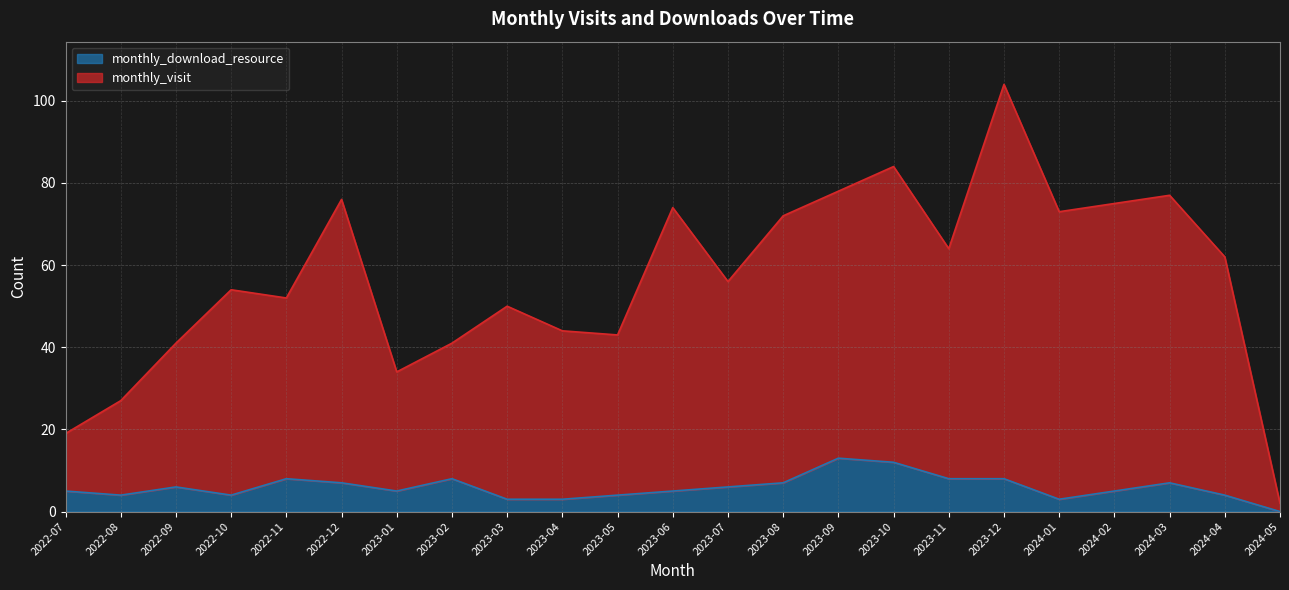

What is the sum of the monthly_download_resource values at 2023-11 and 2023-01?

13